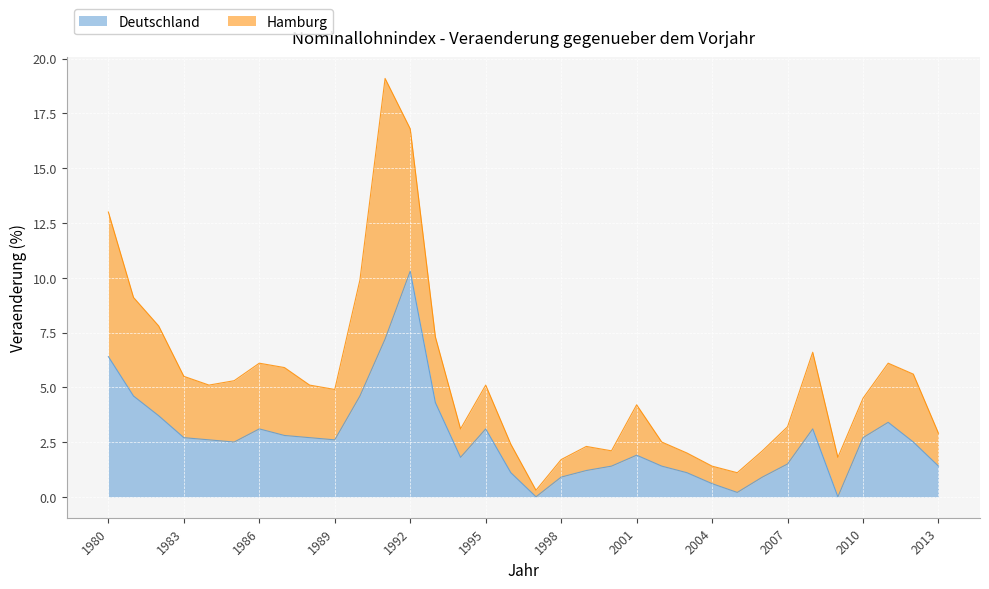

Does the chart display data point markers on the line(s)?

No